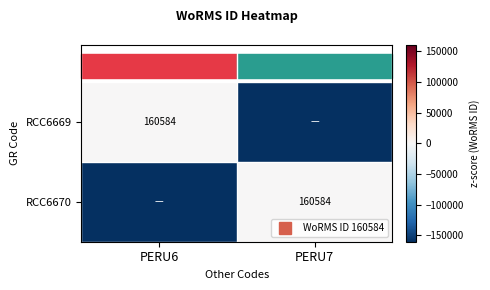

What is the sum of the RCC6670 values at PERU6 and PERU7?

-160584